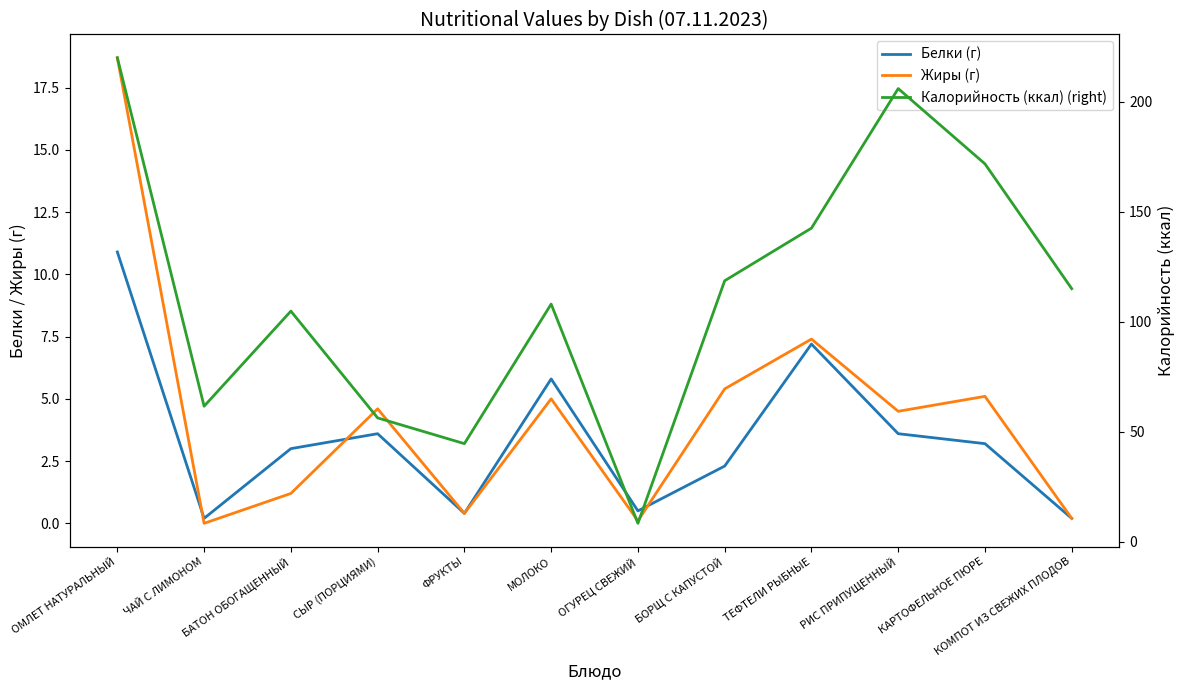

Where does the Белки (г) series first go above 3?

ОМЛЕТ НАТУРАЛЬНЫЙ